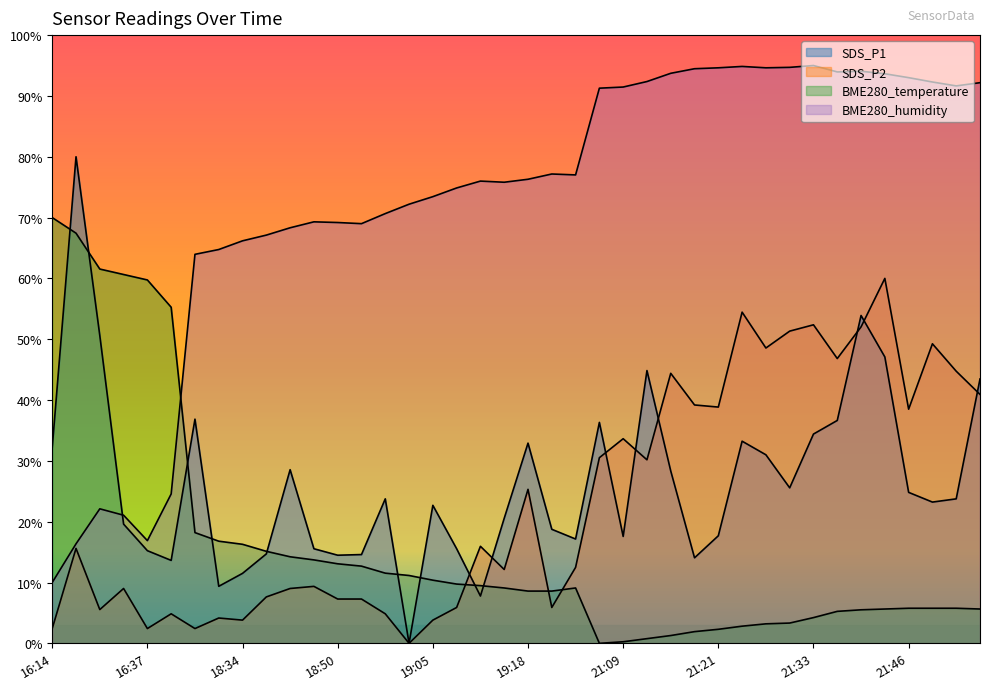

Which category has the lowest value in the SDS_P1 series?

19:02